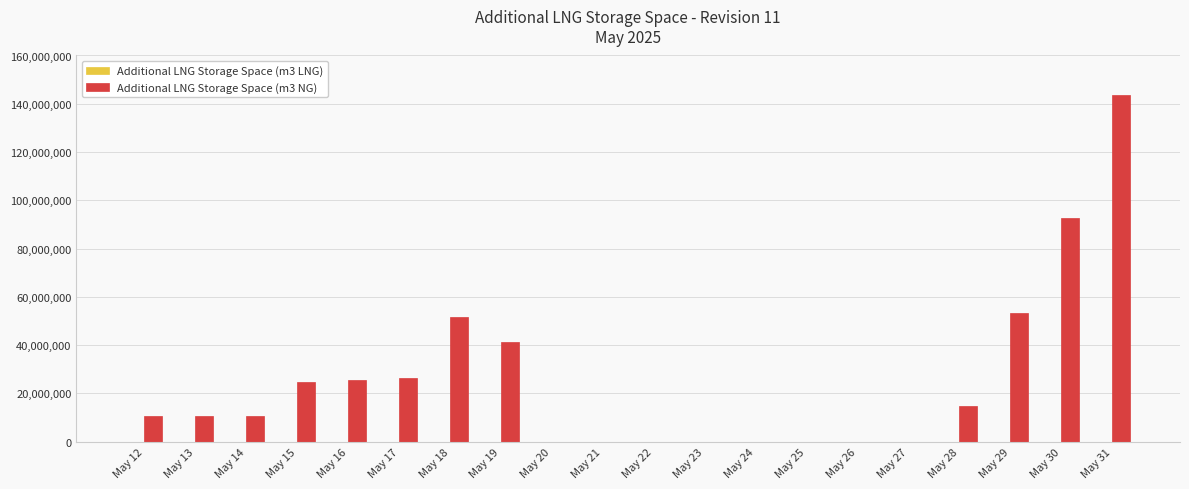

At which category does the chart reach its peak across all series?

May 31